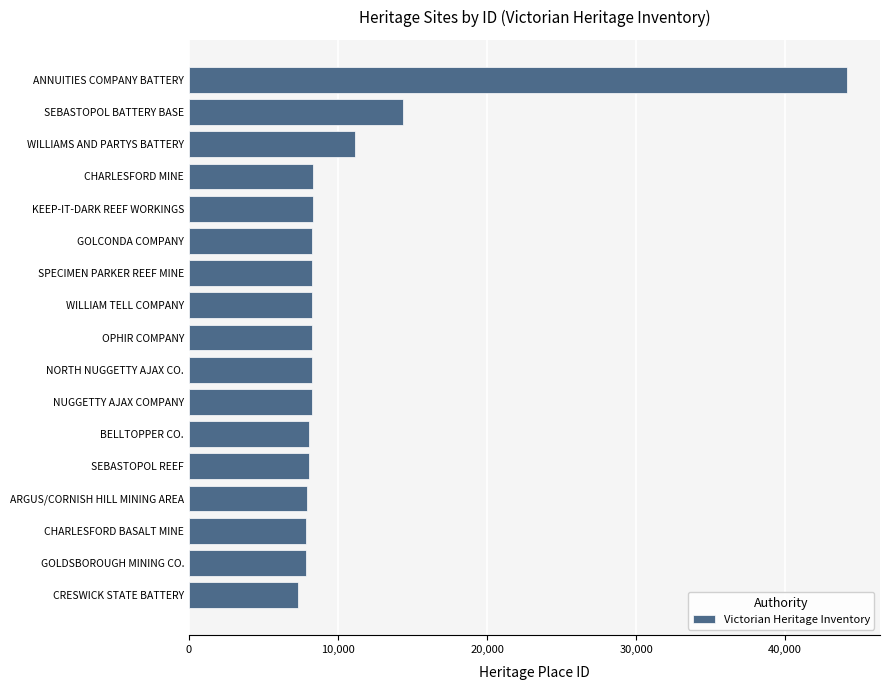

The value at SEBASTOPOL REEF is 8049. True or false?

True